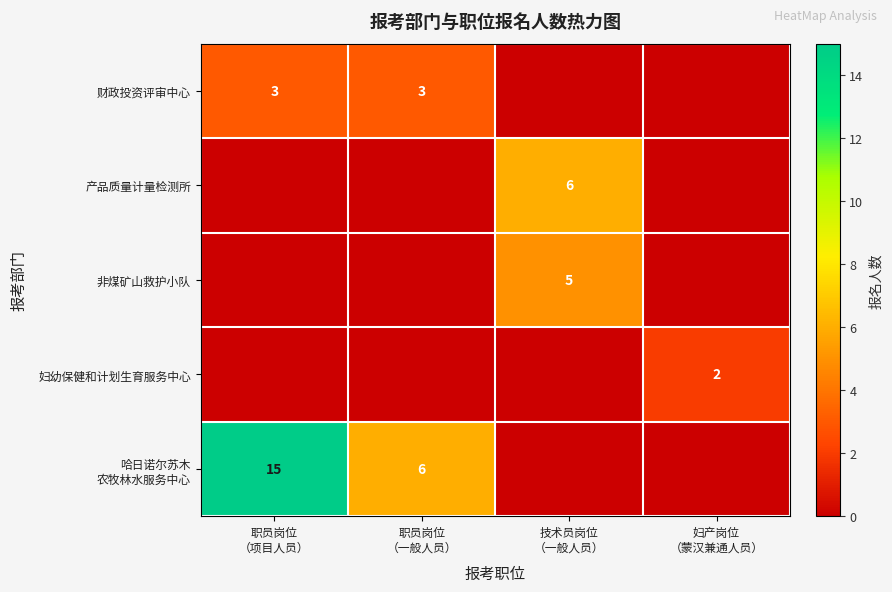

What is the sum of the 财政投资评审中心 values at 职员岗位 （一般人员） and 职员岗位 （项目人员）?

6.0